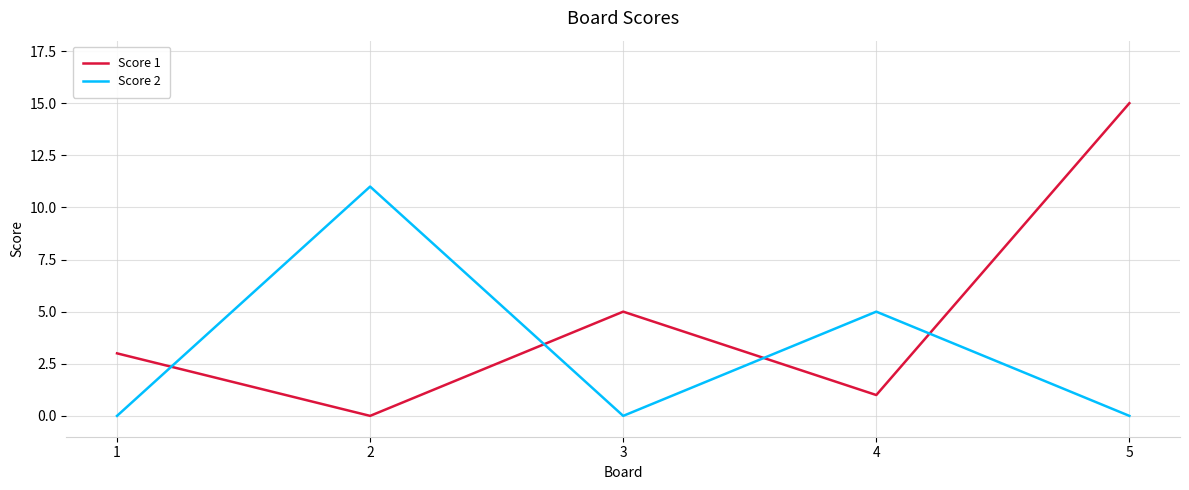

What is the highest value of the Score 1 series?

15